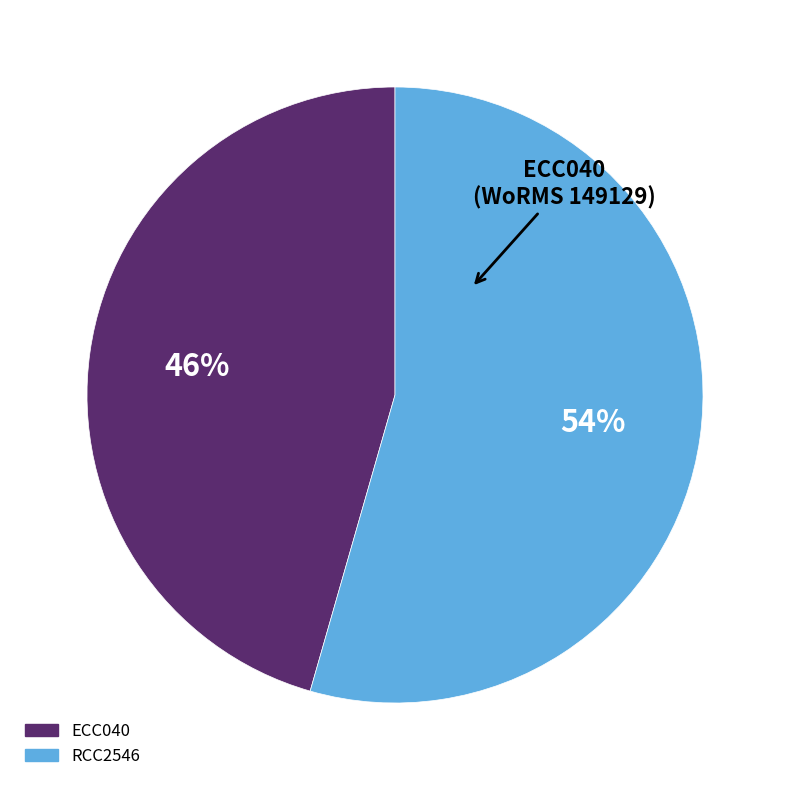

How many segments does this pie chart have?

2